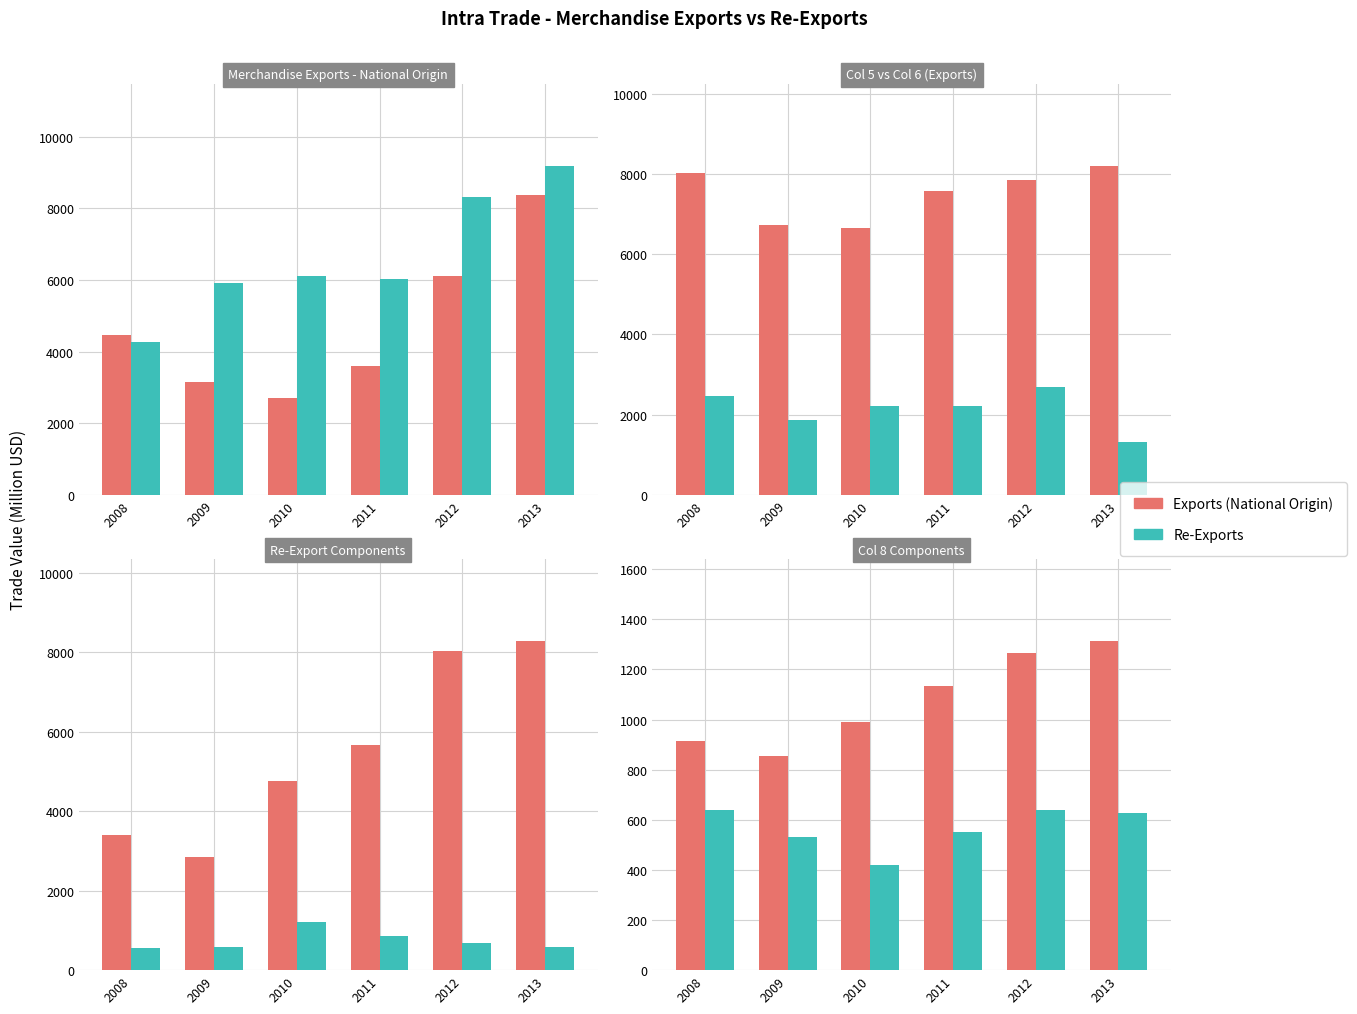

What is the difference between the Re-Exports values at 2008 and 2013?

9.5